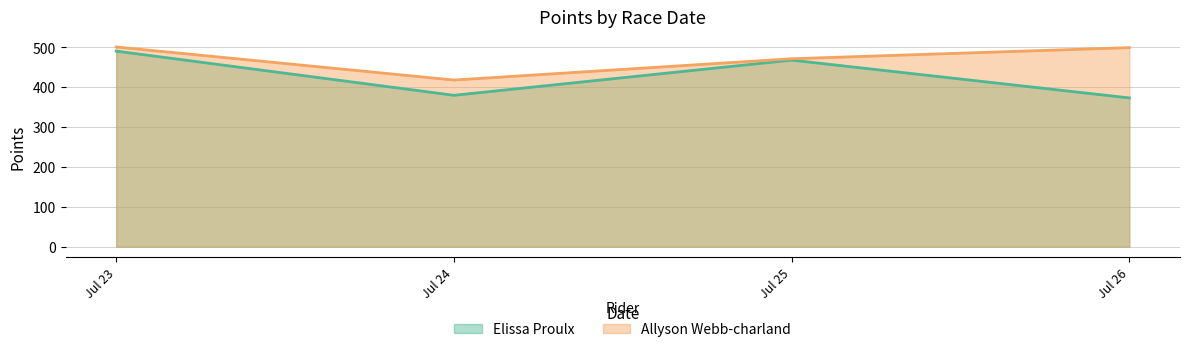

At which label does Elissa Proulx first exceed 467?

Jul 23